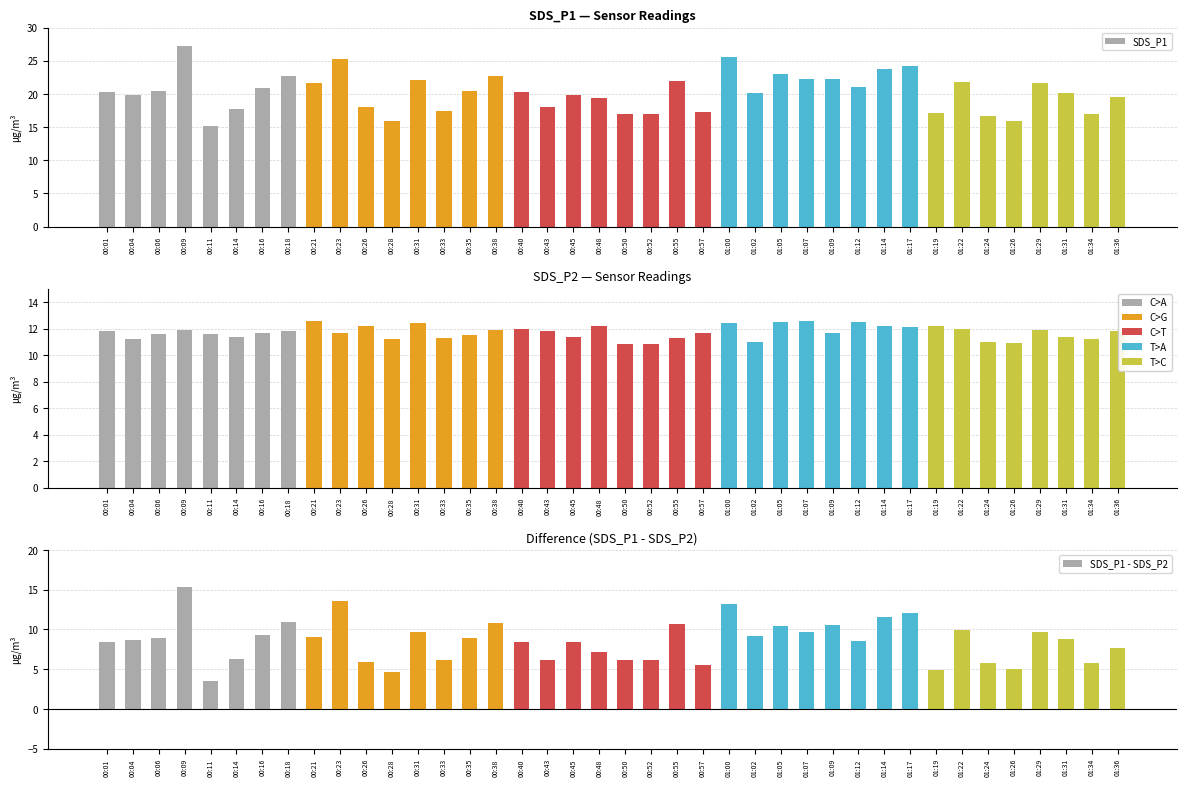

What is the difference between the second highest and minimum values in the SDS_P1 - SDS_P2 series?

10.1